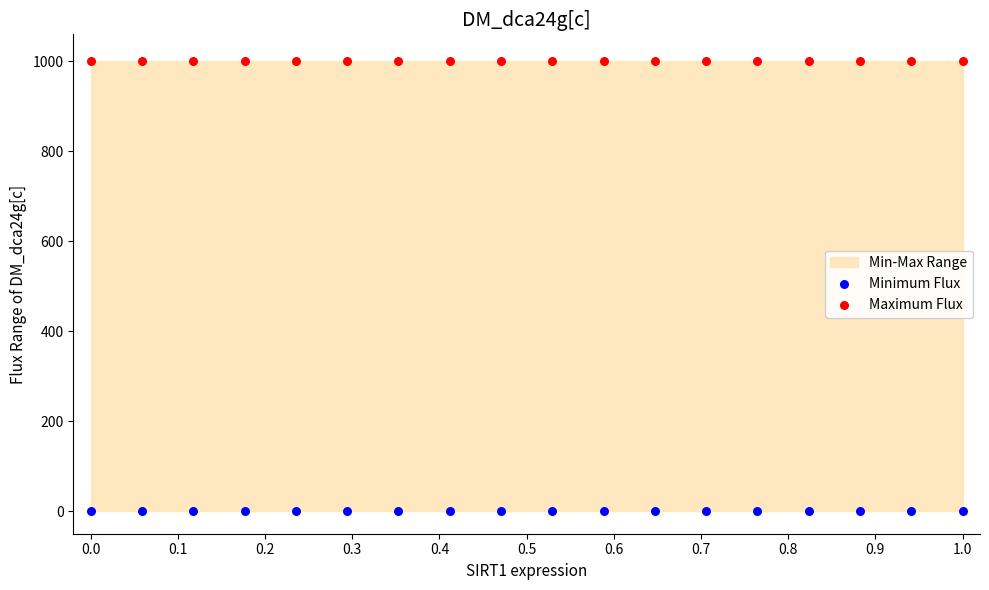

Which series reaches the maximum Y coordinate?

Maximum Flux